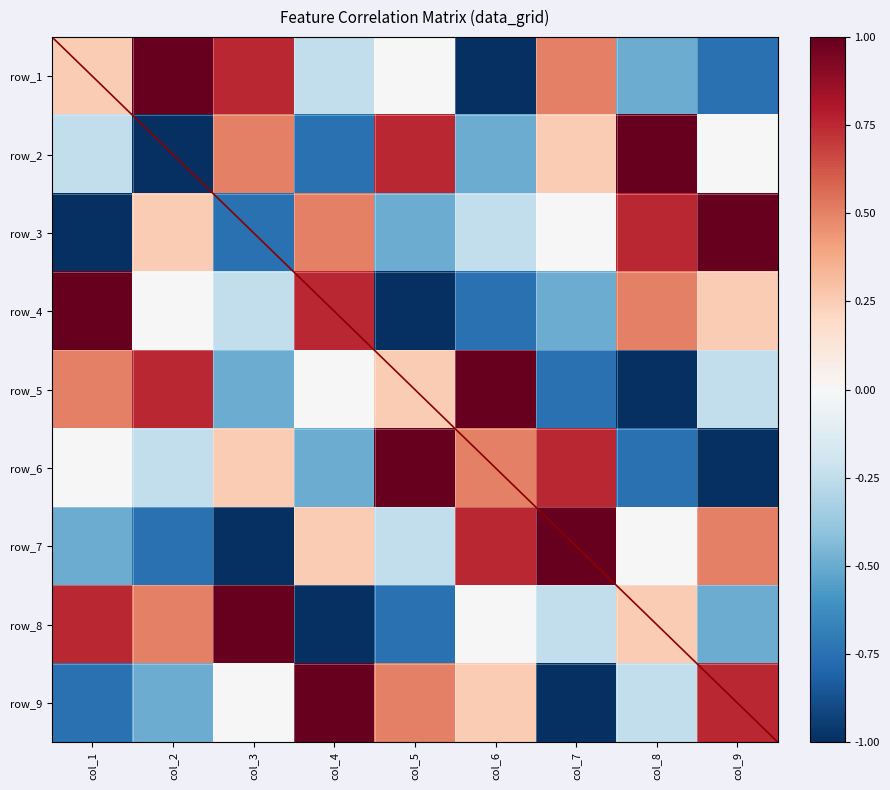

What is the minimum value shown in the chart?

-1.0